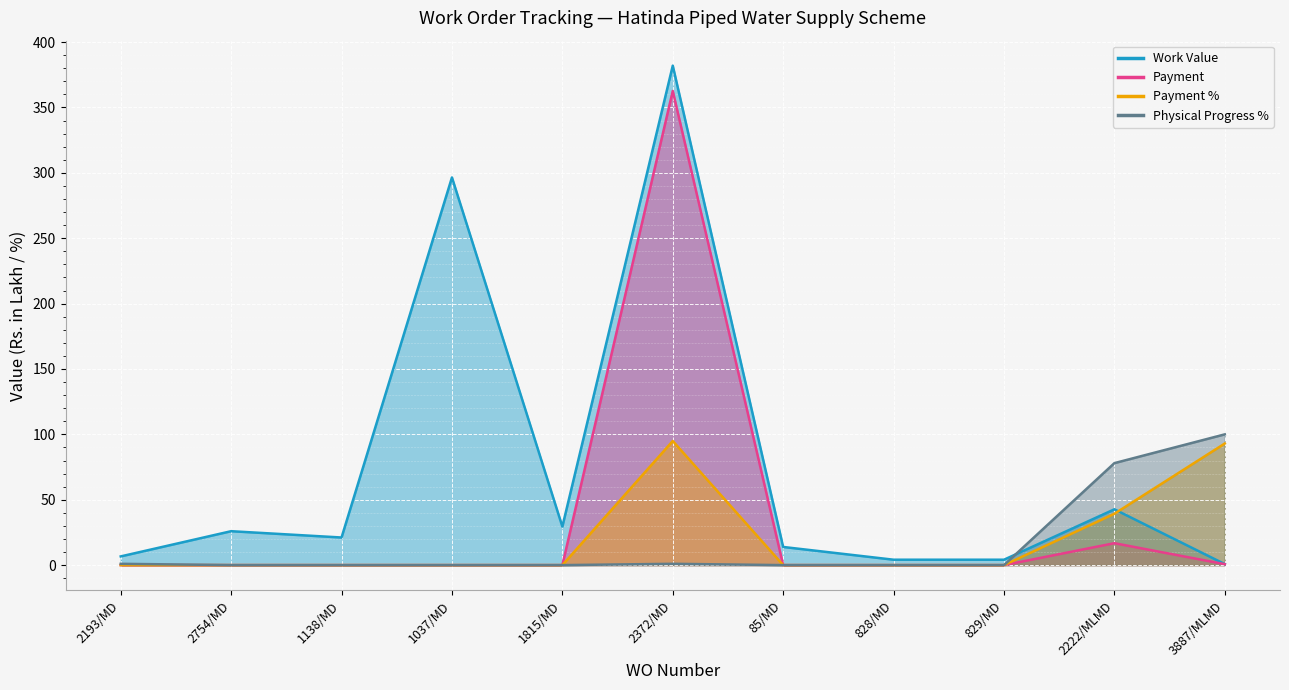

The value of Physical Progress % at 1037/MD is 0.0. True or false?

True